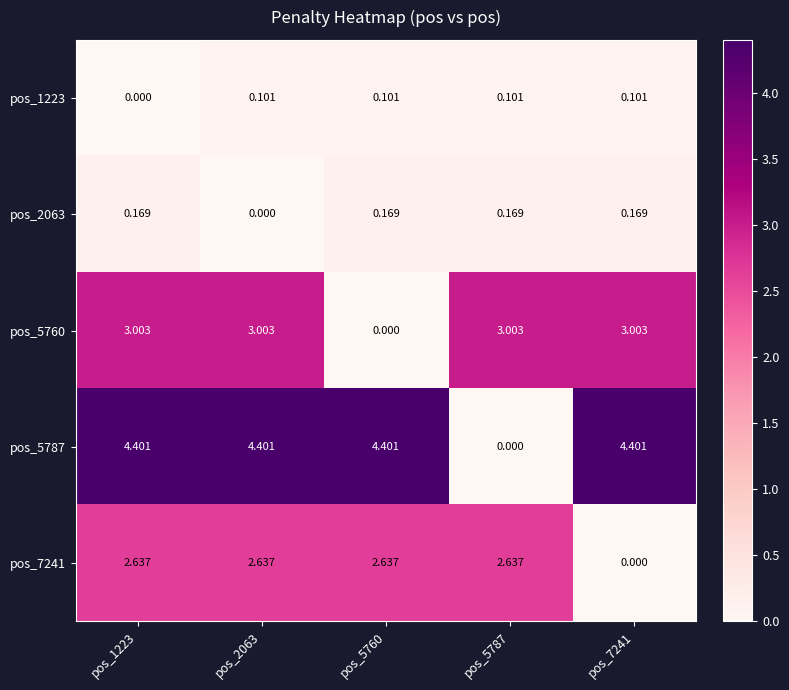

At how many categories does at least one series exceed 2?

5